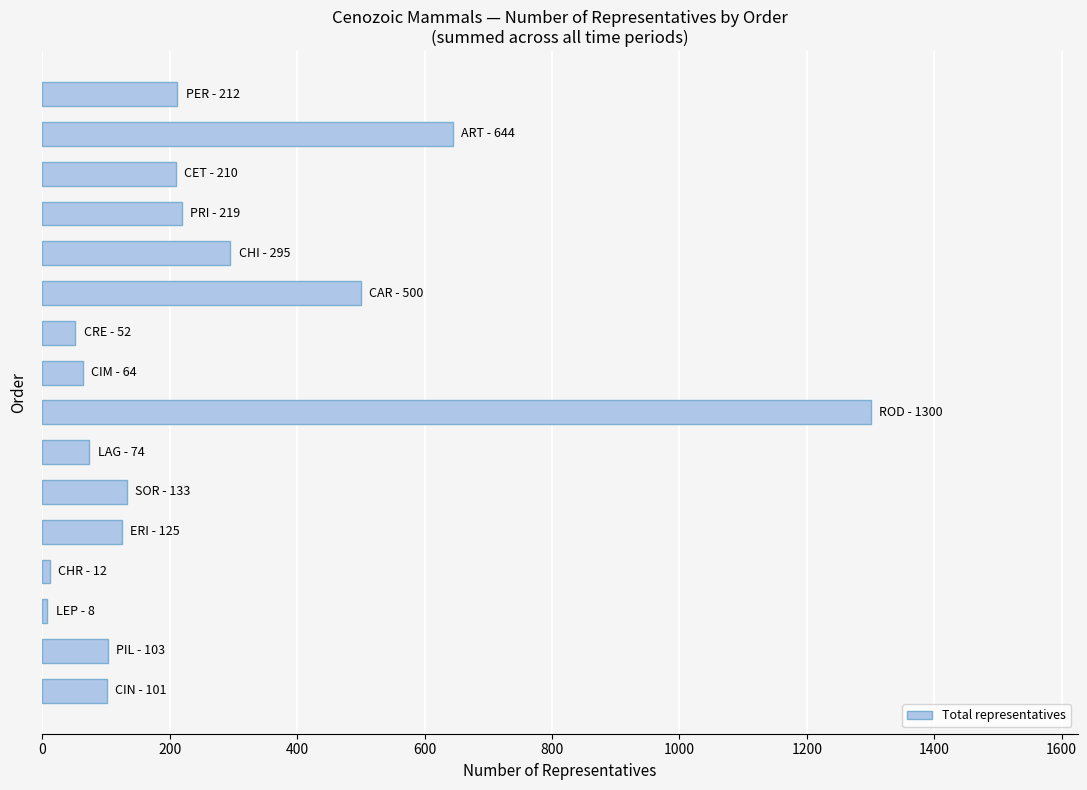

What is the difference between the maximum and minimum values?

1292